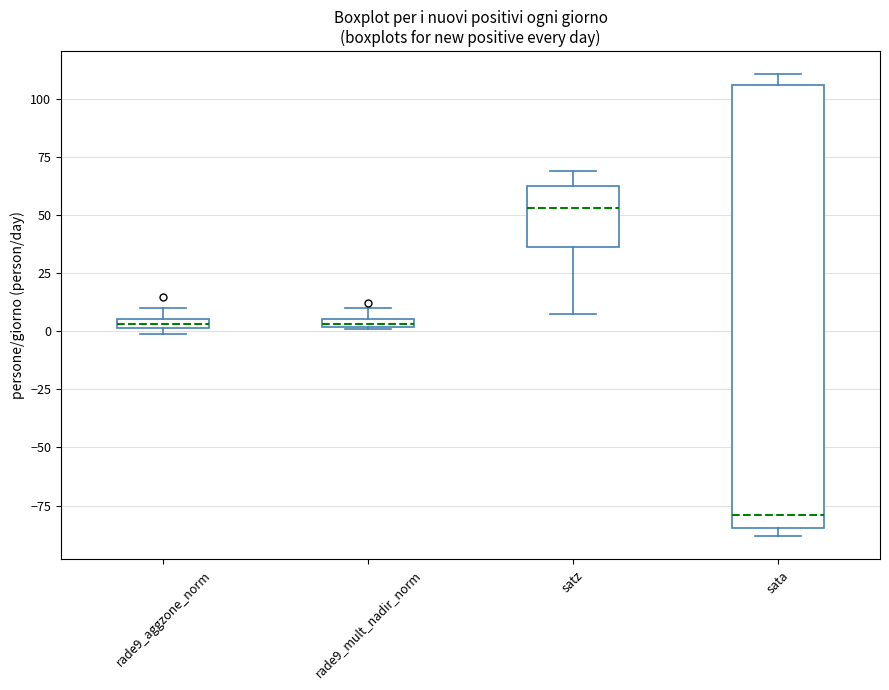

Where is the lower edge of the box for rade9_aggzone_norm on the y-axis? The values are not printed on the chart, so give them approximately, as read against the axis.

0